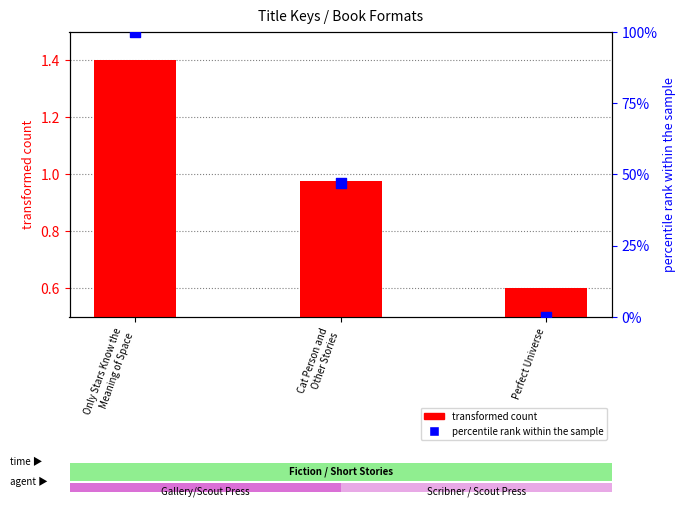

Which series has the largest total across all categories?

percentile rank within the sample